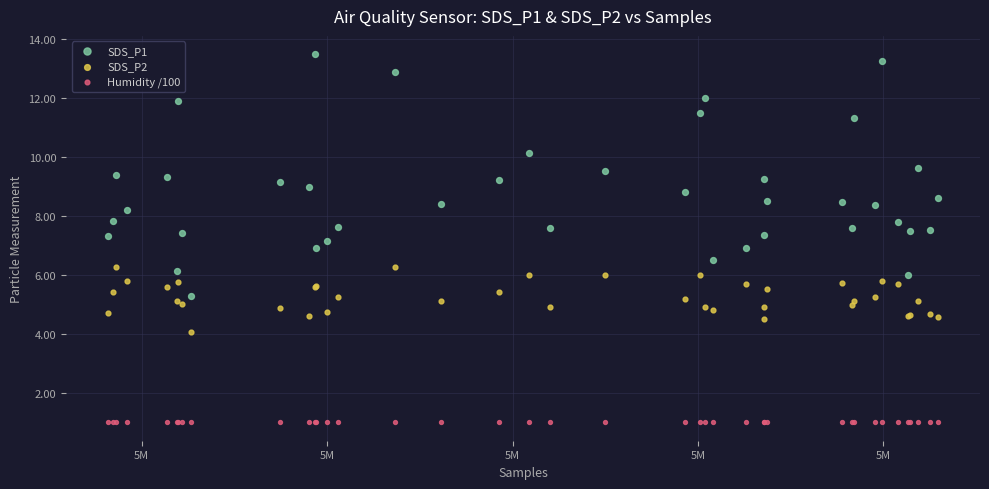

Which series reaches the maximum Y coordinate?

SDS_P1